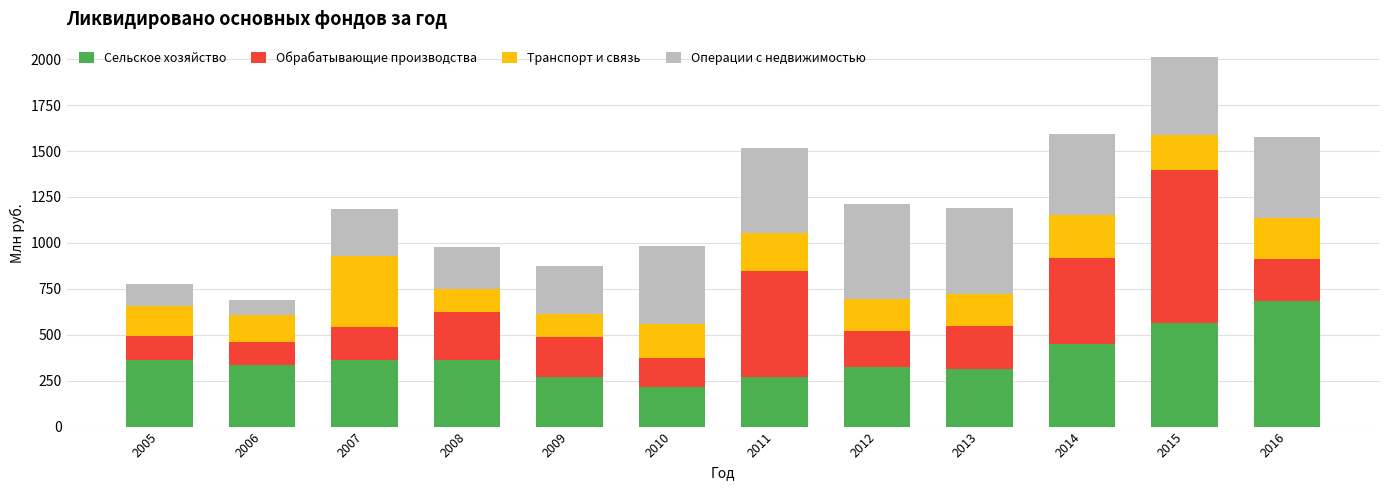

At which label does Сельское хозяйство reach its minimum?

2010